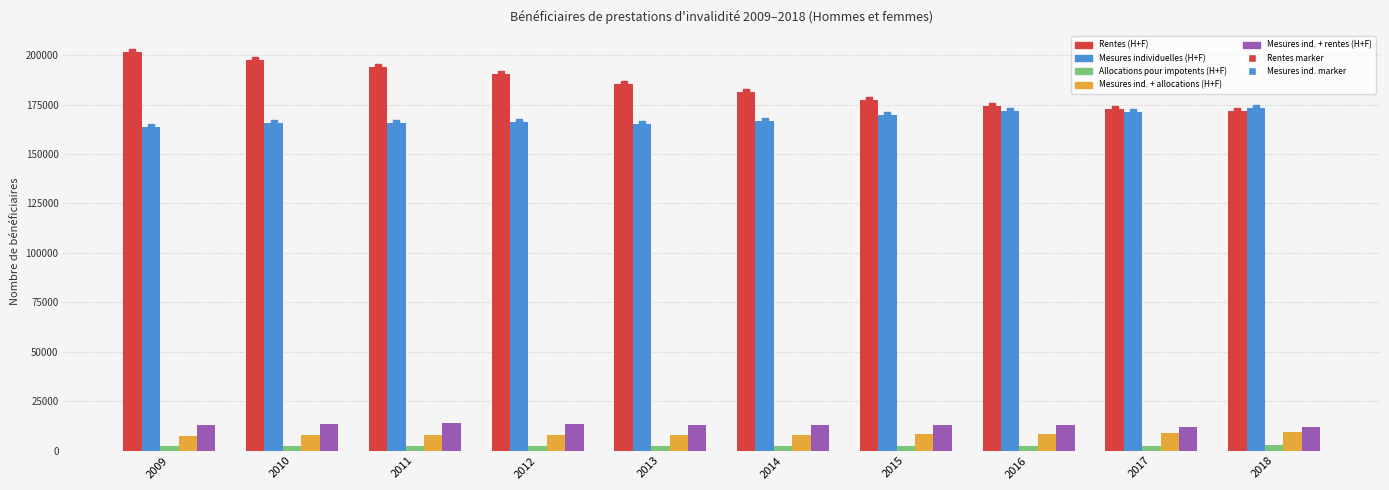

What is the total value across all series at 2017?

367868